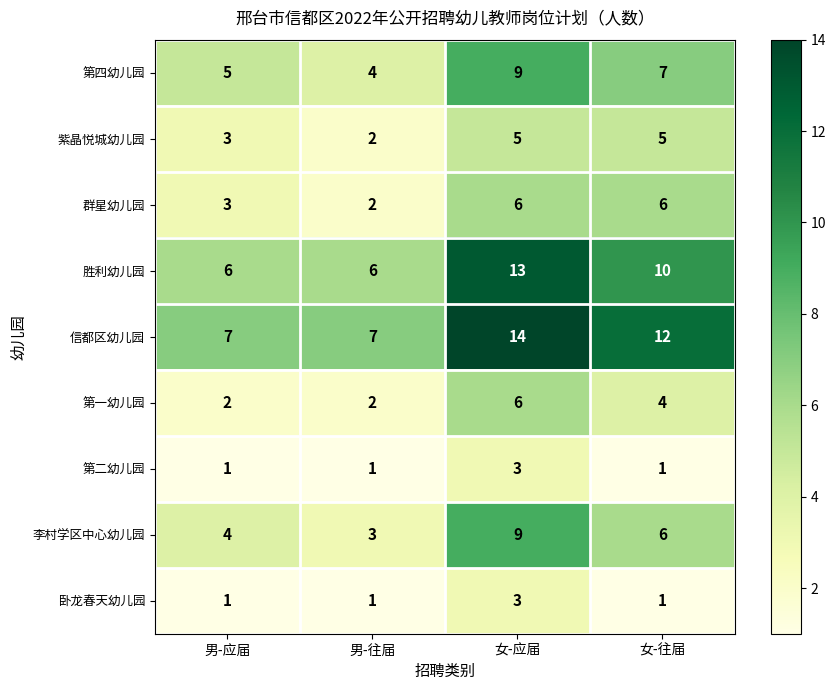

What is the total value across all series at 男-往届?

28